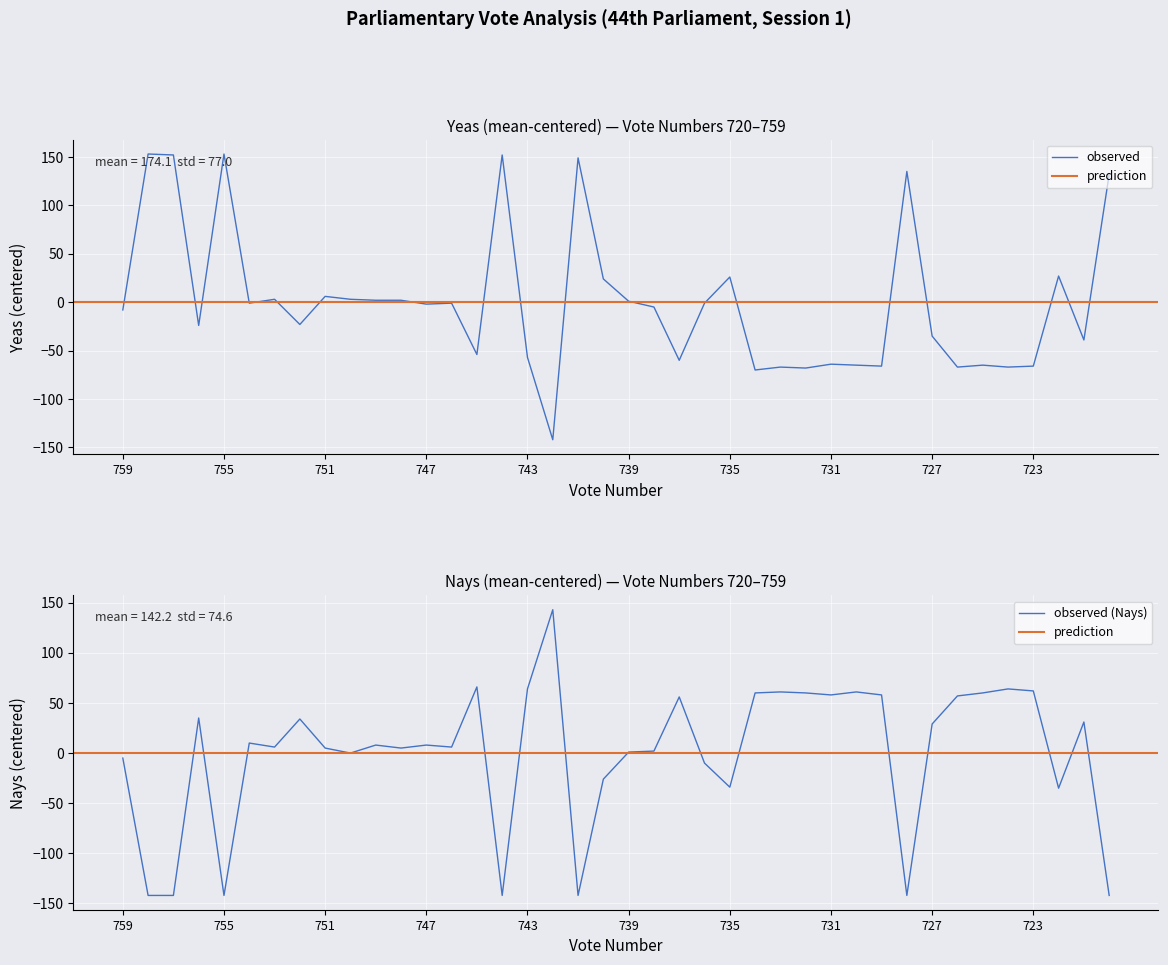

At 730, list the series in order from largest to smallest.

Nays, Yeas